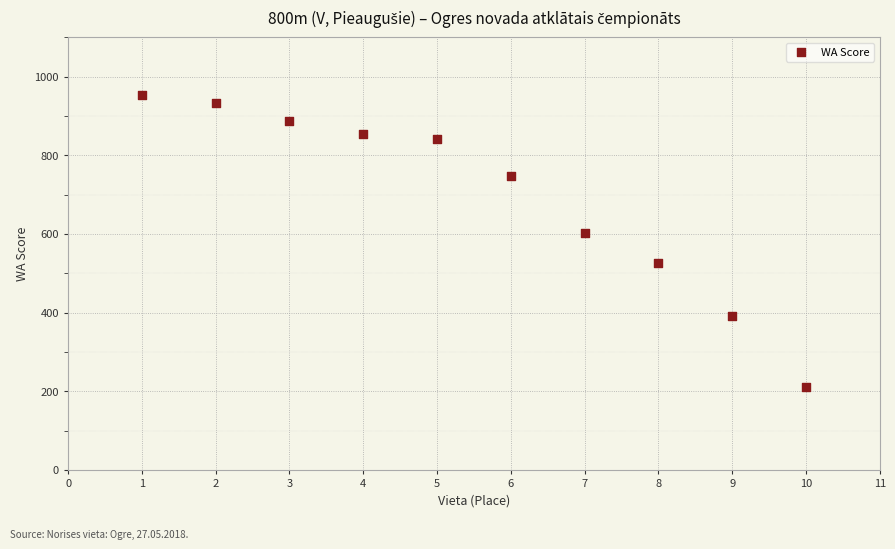

What is the average X value?

6